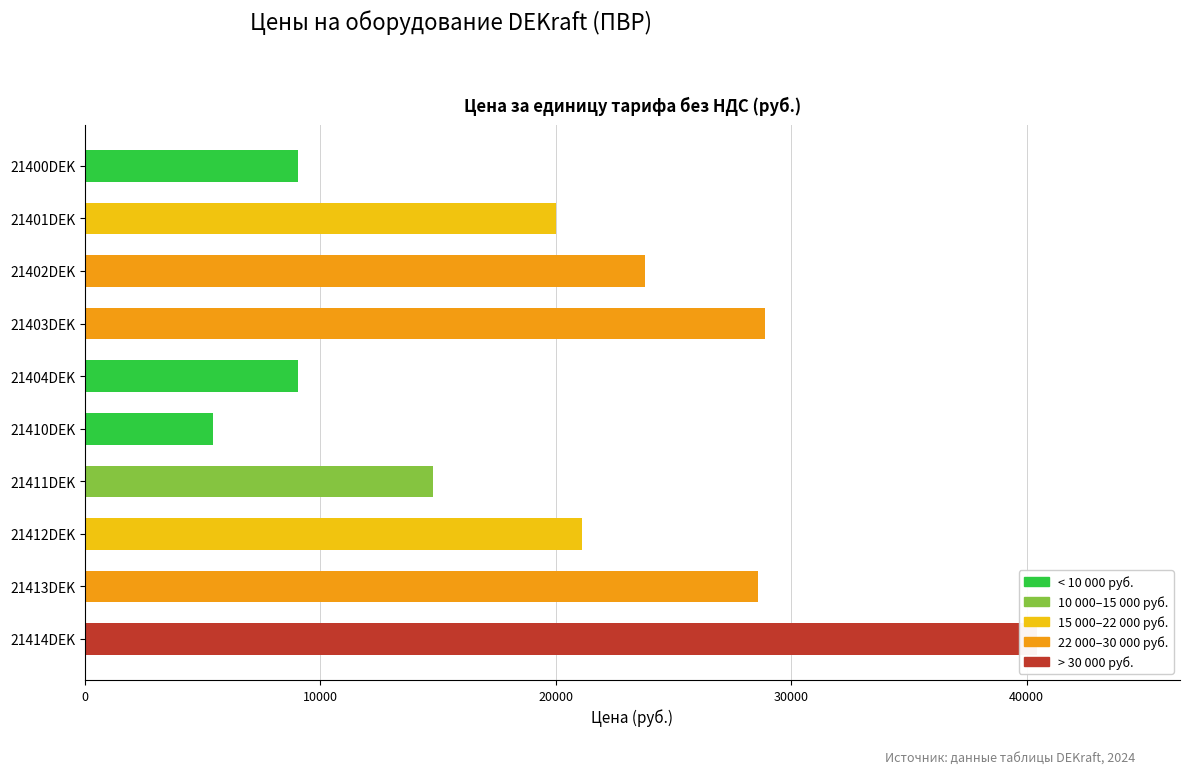

How many values are below 21100?

5